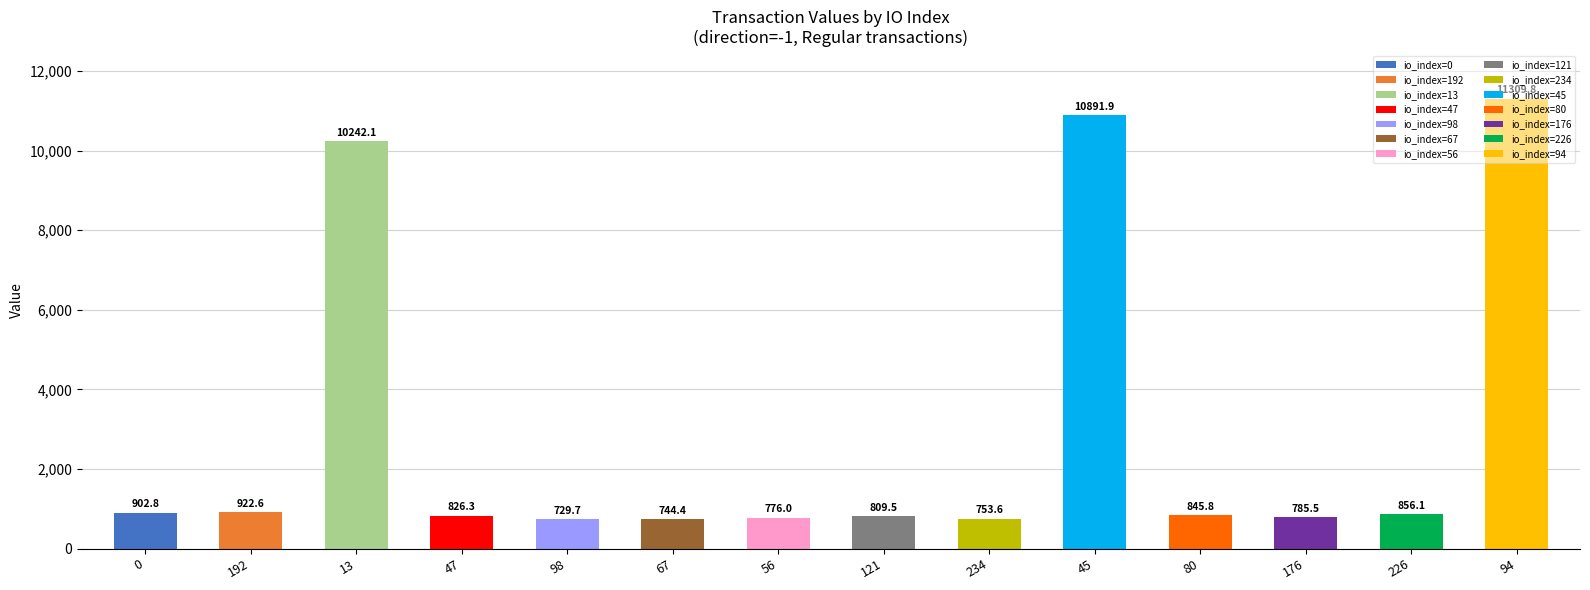

What is the value of the 4th bar from the left?

826.3